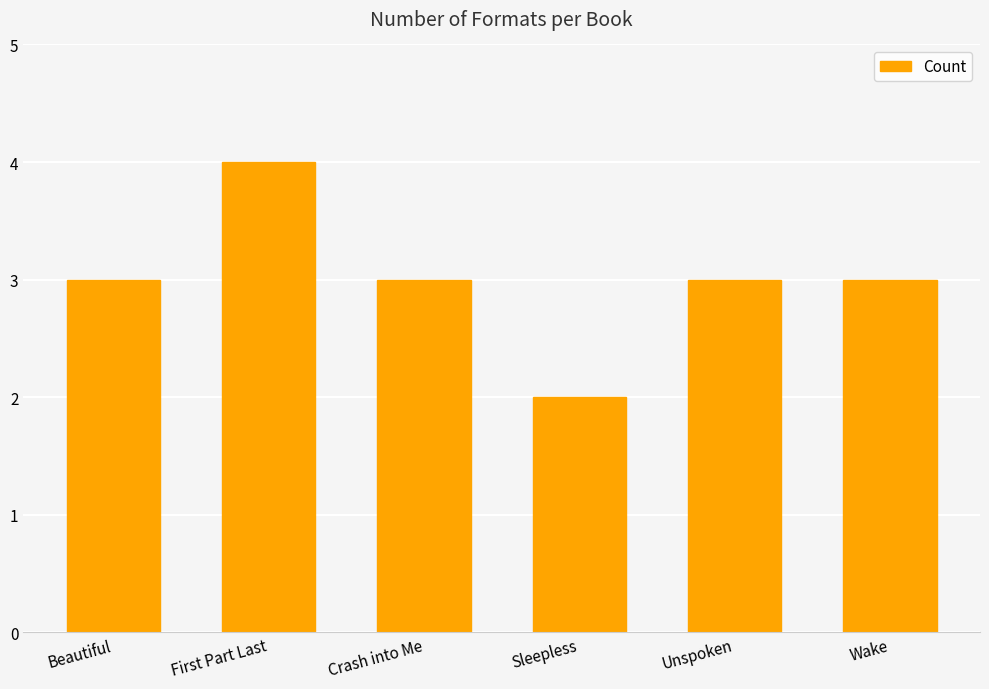

The chart shows a value of 3 at Wake. True or false?

True